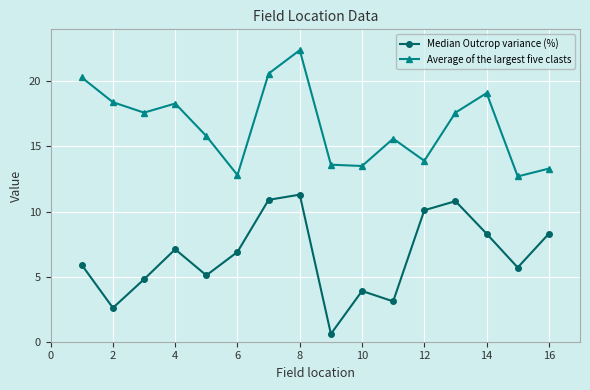

What is the lowest value of the Average of the largest five clasts series?

12.7